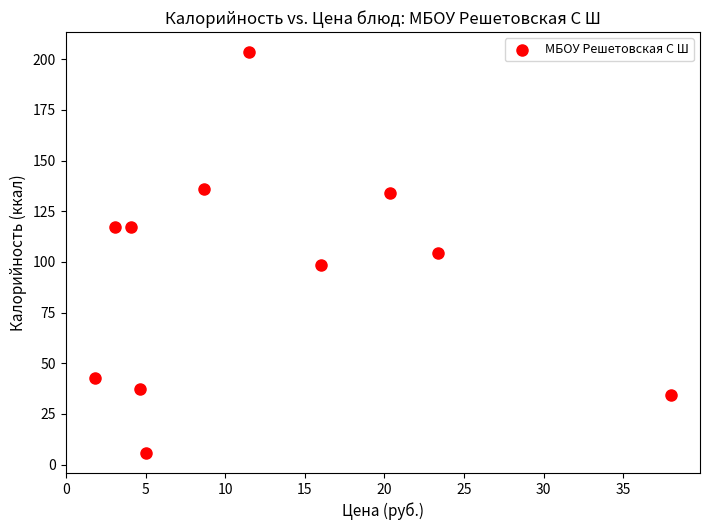

What is the average X value?

12.4